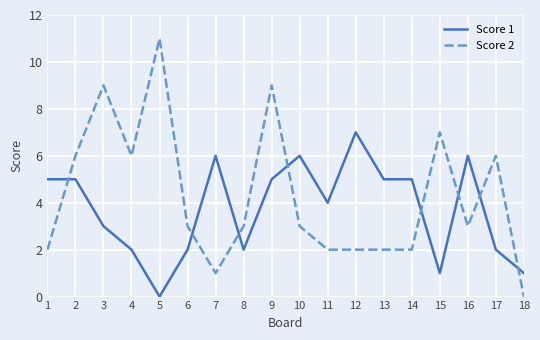

Rank the series at 3 from highest to lowest value.

Score 2, Score 1